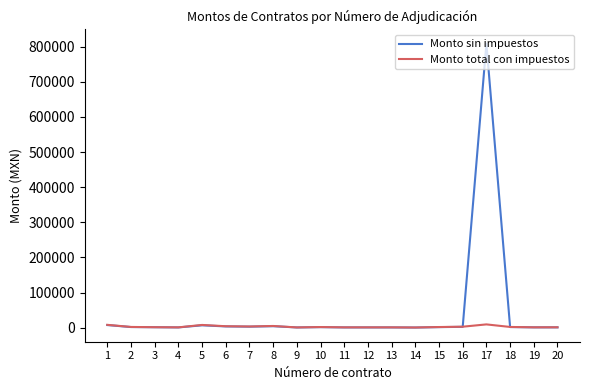

Is the value of Monto total con impuestos at 18 greater than the value of Monto sin impuestos at 17?

No